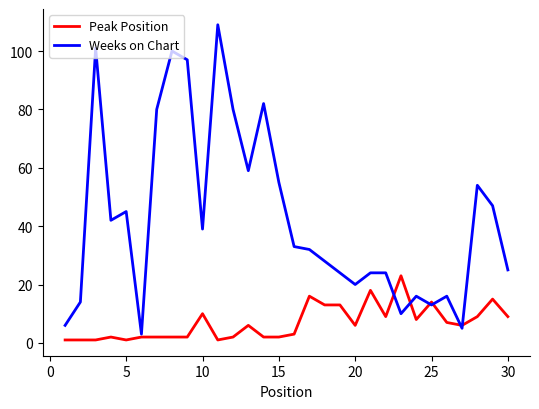

List the series in order of their peak value, highest first.

Weeks on Chart, Peak Position